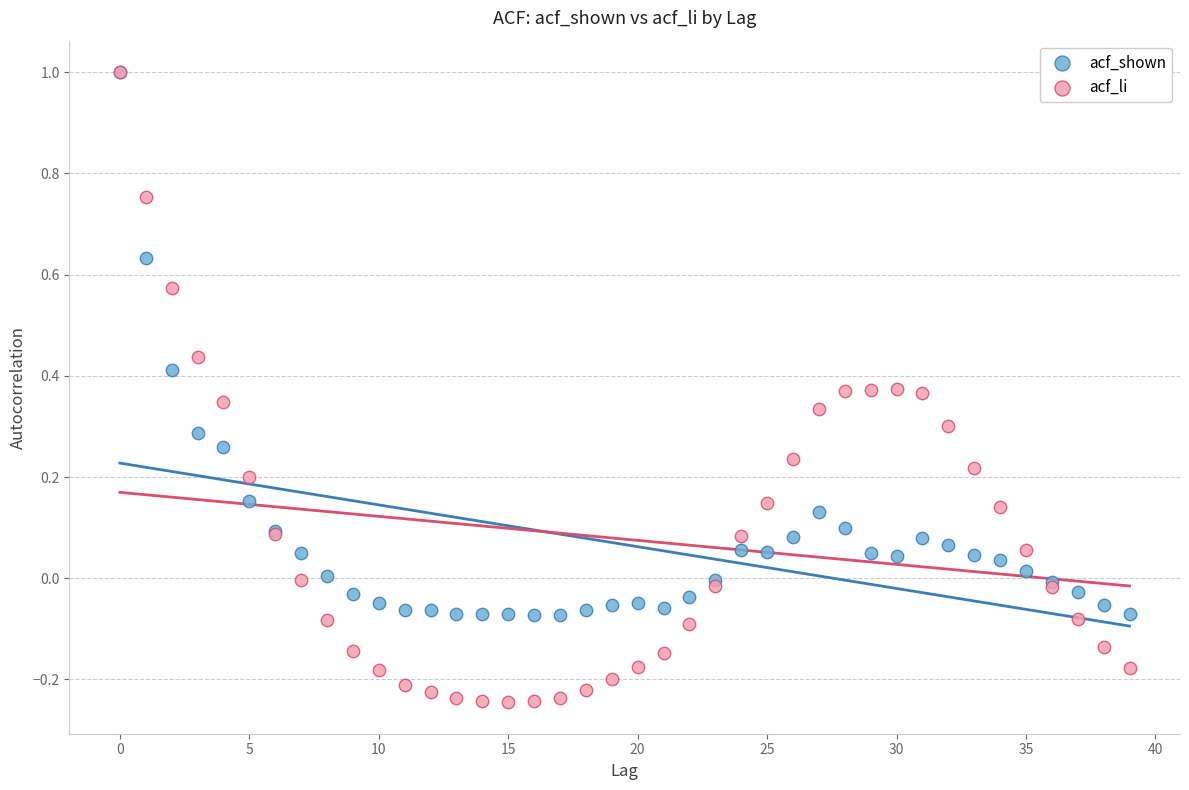

Which series has the widest spread of Y values?

acf_li